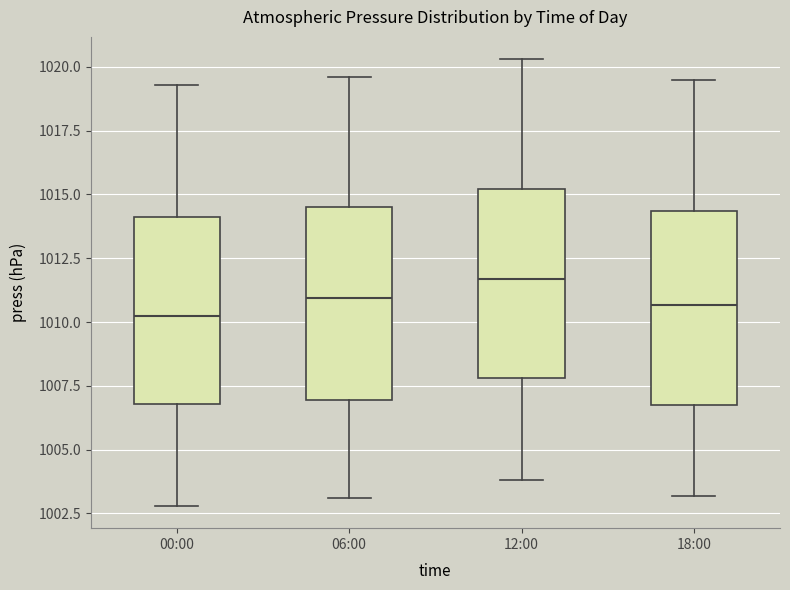

Where is the upper edge of the box for 12:00 on the y-axis? The values are not printed on the chart, so give them approximately, as read against the axis.

1015.0